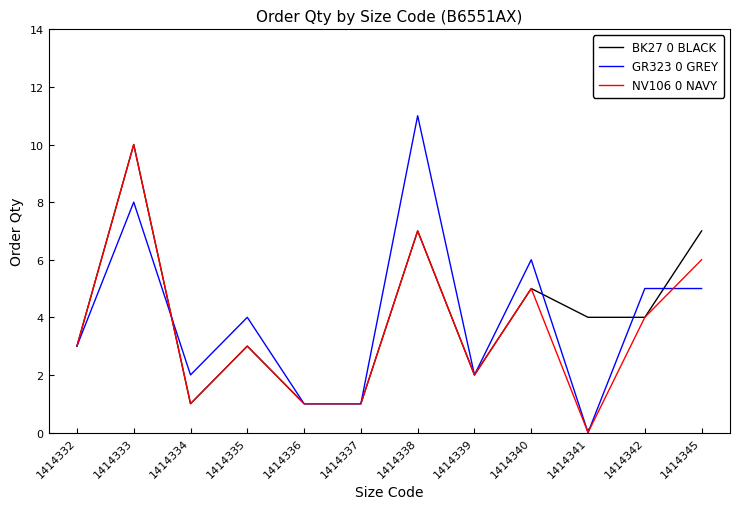

True or false: BK27 0 BLACK has a value of 3 at 1414332.

True